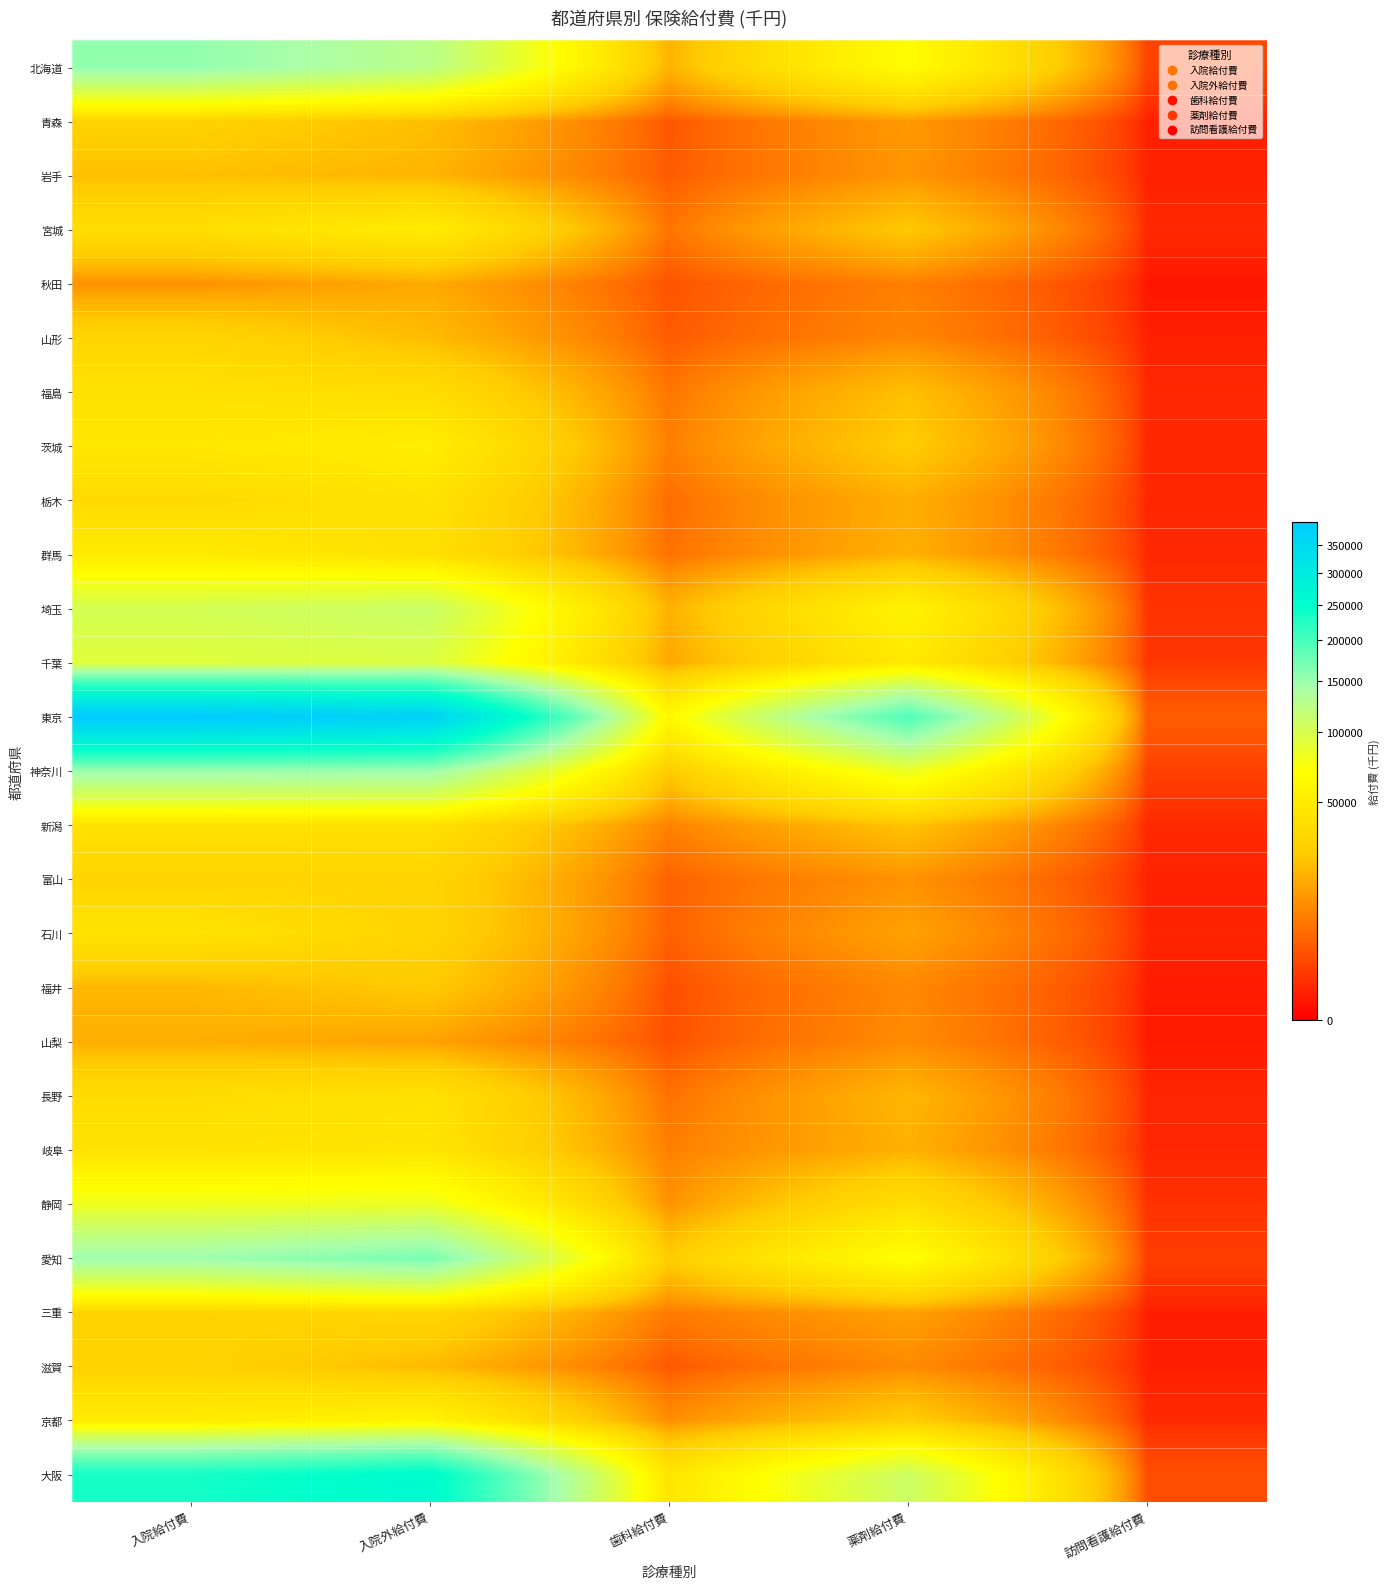

Reading left to right, transcribe all the data shown in this chart.

北海道: 入院給付費=155357.8	入院外給付費=125516.9	歯科給付費=18469.3	薬剤給付費=66835.5	訪問看護給付費=1634.0
青森: 入院給付費=29149.8	入院外給付費=21498.9	歯科給付費=2941.5	薬剤給付費=12422.4	訪問看護給付費=267.7
岩手: 入院給付費=21940.3	入院外給付費=18760.9	歯科給付費=3444.2	薬剤給付費=11703.4	訪問看護給付費=283.2
宮城: 入院給付費=38210.5	入院外給付費=50655.5	歯科給付費=6276.6	薬剤給付費=24656.0	訪問看護給付費=489.6
秋田: 入院給付費=10814.8	入院外給付費=15986.4	歯科給付費=2752.7	薬剤給付費=7926.2	訪問看護給付費=96.8
山形: 入院給付費=31643.7	入院外給付費=20445.9	歯科給付費=3408.8	薬剤給付費=8941.0	訪問看護給付費=264.8
福島: 入院給付費=40692.0	入院外給付費=37320.0	歯科給付費=6454.9	薬剤給付費=21972.6	訪問看護給付費=456.8
茨城: 入院給付費=46223.7	入院外給付費=51162.9	歯科給付費=7922.6	薬剤給付費=26145.8	訪問看護給付費=442.0
栃木: 入院給付費=35286.9	入院外給付費=41598.0	歯科給付費=5376.7	薬剤給付費=17124.5	訪問看護給付費=442.1
群馬: 入院給付費=49173.9	入院外給付費=39883.7	歯科給付費=5908.5	薬剤給付費=17603.9	訪問看護給付費=473.1
埼玉: 入院給付費=102159.6	入院外給付費=111194.3	歯科給付費=18003.1	薬剤給付費=56595.4	訪問看護給付費=851.9
千葉: 入院給付費=91777.3	入院外給付費=95019.0	歯科給付費=15385.3	薬剤給付費=47779.4	訪問看護給付費=955.5
東京: 入院給付費=393497.1	入院外給付費=370652.4	歯科給付費=62420.1	薬剤給付費=194019.6	訪問看護給付費=3553.7
神奈川: 入院給付費=150297.3	入院外給付費=149309.1	歯科給付費=25507.0	薬剤給付費=83500.7	訪問看護給付費=1418.7
新潟: 入院給付費=40696.5	入院外給付費=39833.7	歯科給付費=8269.3	薬剤給付費=22914.0	訪問看護給付費=494.3
富山: 入院給付費=31397.9	入院外給付費=30917.7	歯科給付費=4090.5	薬剤給付費=11141.9	訪問看護給付費=302.1
石川: 入院給付費=42414.5	入院外給付費=30684.7	歯科給付費=3953.2	薬剤給付費=14330.0	訪問看護給付費=358.2
福井: 入院給付費=19365.7	入院外給付費=25041.9	歯科給付費=2301.5	薬剤給付費=9328.4	訪問看護給付費=192.6
山梨: 入院給付費=17300.9	入院外給付費=14204.1	歯科給付費=2526.1	薬剤給付費=9884.3	訪問看護給付費=173.9
長野: 入院給付費=36883.1	入院外給付費=41080.0	歯科給付費=5898.9	薬剤給付費=19192.4	訪問看護給付費=360.0
岐阜: 入院給付費=41702.5	入院外給付費=43708.7	歯科給付費=7860.1	薬剤給付費=17608.4	訪問看護給付費=381.3
静岡: 入院給付費=80575.1	入院外給付費=82618.5	歯科給付費=10999.2	薬剤給付費=38331.5	訪問看護給付費=745.2
愛知: 入院給付費=148421.6	入院外給付費=169355.2	歯科給付費=26574.1	薬剤給付費=69836.4	訪問看護給付費=1326.0
三重: 入院給付費=30308.0	入院外給付費=32744.0	歯科給付費=7109.3	薬剤給付費=13952.4	訪問看護給付費=226.4
滋賀: 入院給付費=29686.7	入院外給付費=20083.2	歯科給付費=3121.4	薬剤給付費=9712.3	訪問看護給付費=241.6
京都: 入院給付費=49972.6	入院外給付費=58290.2	歯科給付費=10300.1	薬剤給付費=26783.7	訪問看護給付費=481.9
大阪: 入院給付費=233733.2	入院外給付費=258492.3	歯科給付費=44482.9	薬剤給付費=109151.5	訪問看護給付費=2313.1